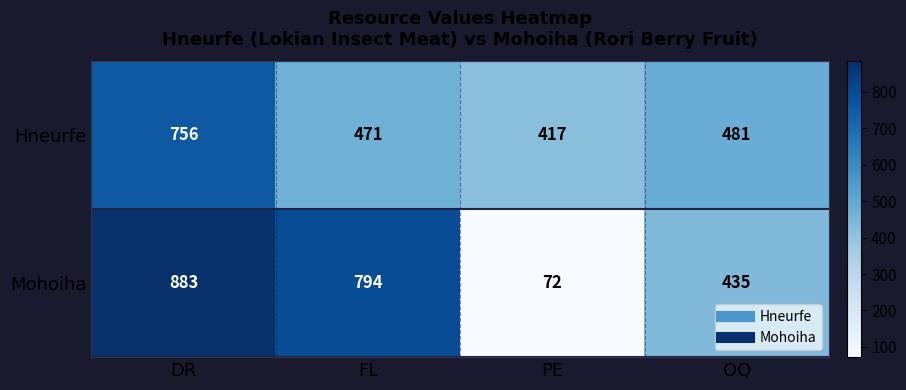

At which label does Mohoiha reach its peak?

DR